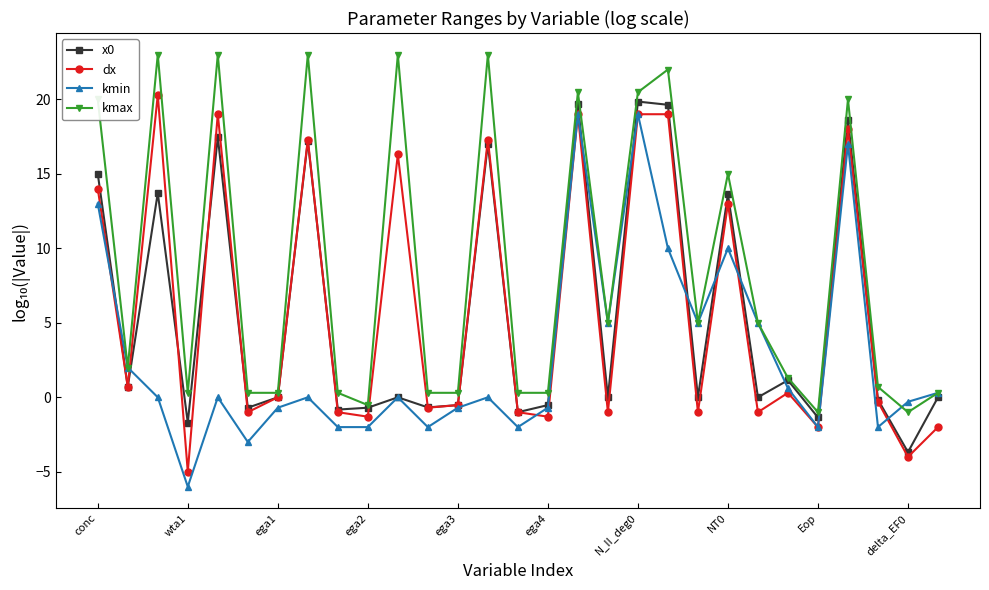

What is the value of the dx point at the 15th from the left?

-1.0